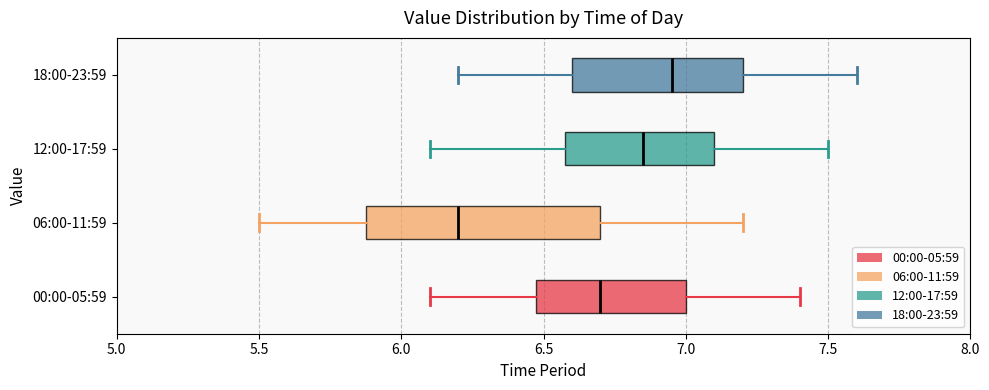

Reading bottom to top, transcribe this box plot: for each box, give where its median line is, the range the box spans, and where its two whiskers end, as read against the x-axis. The values are not printed on the chart, so give them approximately, as read against the axis.

00:00-05:59: median 6.70, box 6.50 to 7.00, whiskers 6.10 to 7.40
06:00-11:59: median 6.20, box 5.90 to 6.70, whiskers 5.50 to 7.20
12:00-17:59: median 6.85, box 6.60 to 7.10, whiskers 6.10 to 7.50
18:00-23:59: median 6.95, box 6.60 to 7.20, whiskers 6.20 to 7.60